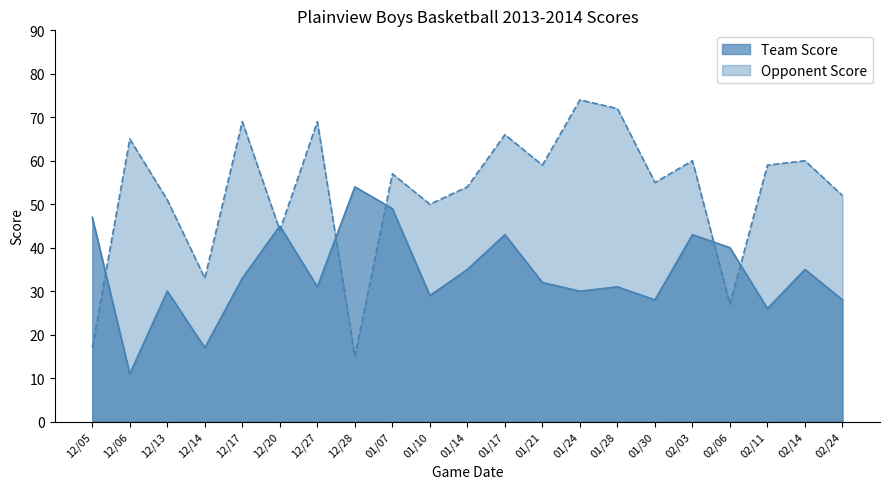

Where does the Team Score series first go above 32?

12/05